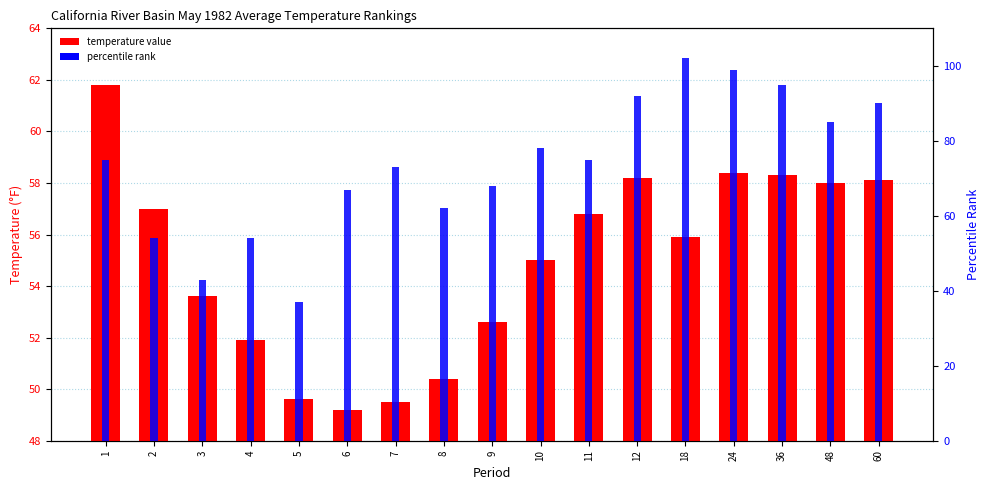

Rank the categories by temperature value value from lowest to highest.

6, 7, 5, 8, 4, 9, 3, 10, 18, 11, 2, 48, 60, 12, 36, 24, 1